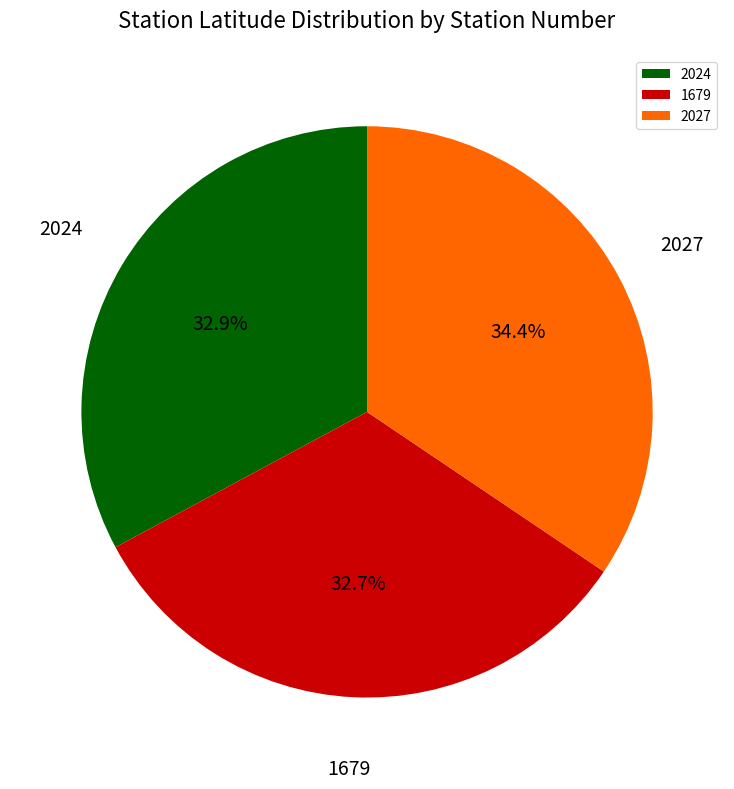

How much of the chart is everything except 2027?

65.6%